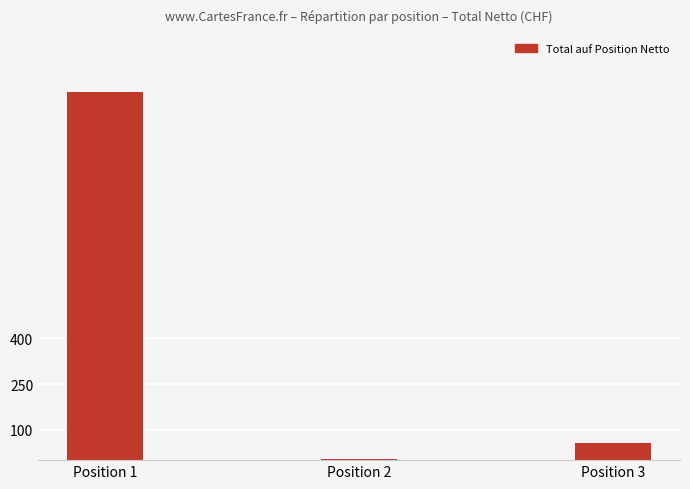

At which label is the value closest to 606?

Position 3